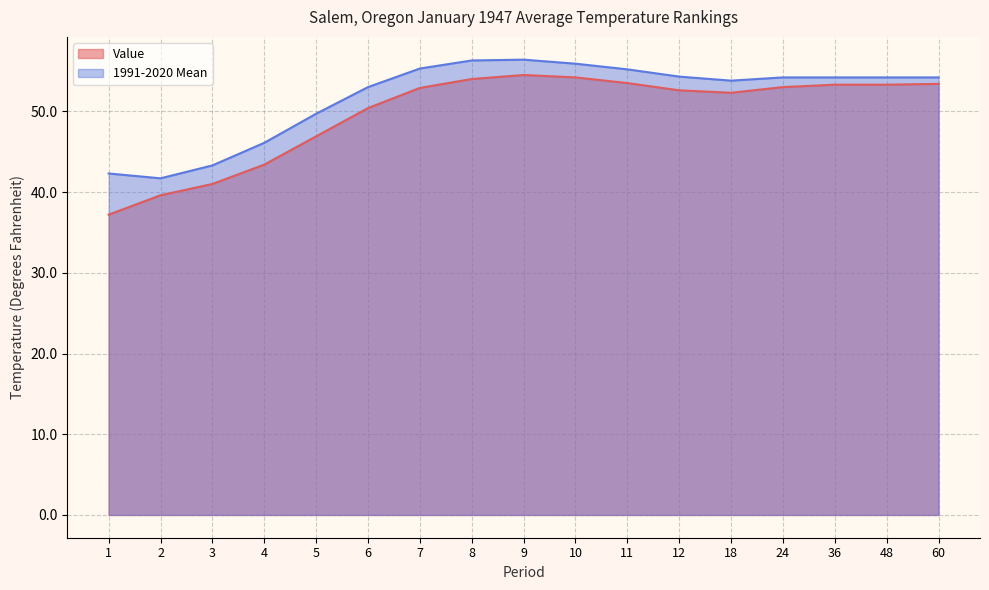

Reading right to left, list all the values displayed in this chart.

Value: 60=53.4	48=53.3	36=53.3	24=53.0	18=52.3	12=52.6	11=53.5	10=54.2	9=54.5	8=54.0	7=52.9	6=50.4	5=46.9	4=43.4	3=41.0	2=39.6	1=37.2
1991-2020 Mean: 60=54.2	48=54.2	36=54.2	24=54.2	18=53.8	12=54.3	11=55.2	10=55.9	9=56.4	8=56.3	7=55.3	6=53.0	5=49.7	4=46.1	3=43.3	2=41.7	1=42.3